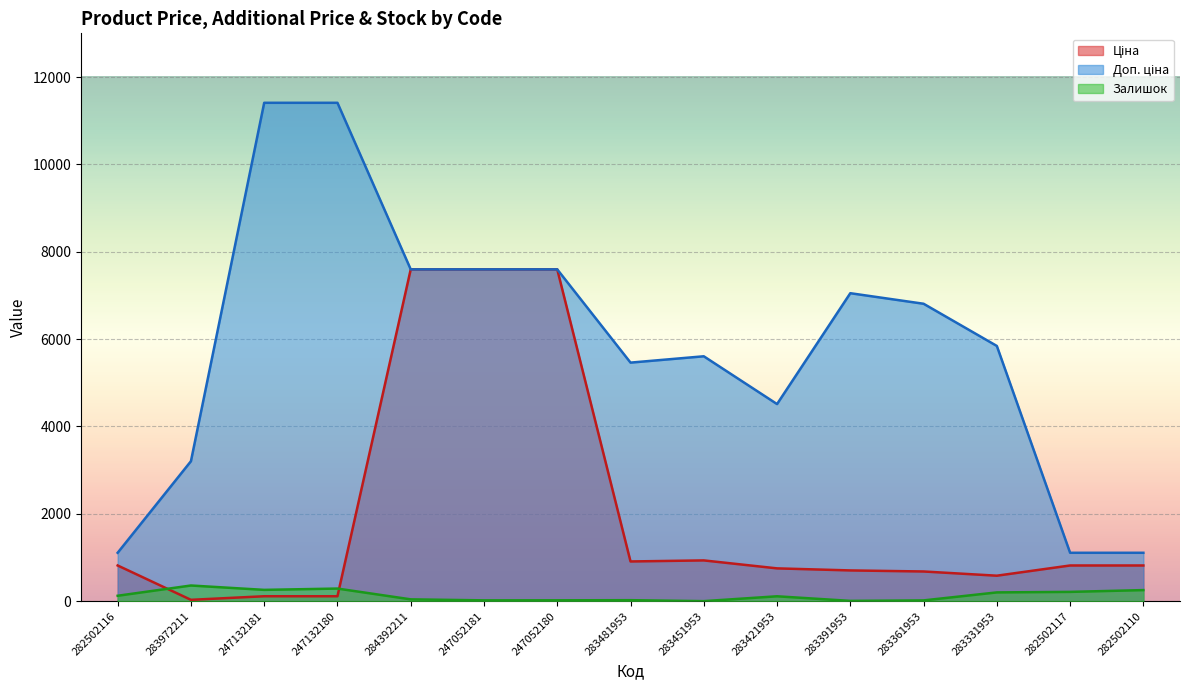

Is the value of Залишок at 283481953 greater than the value of Ціна at 283391953?

No